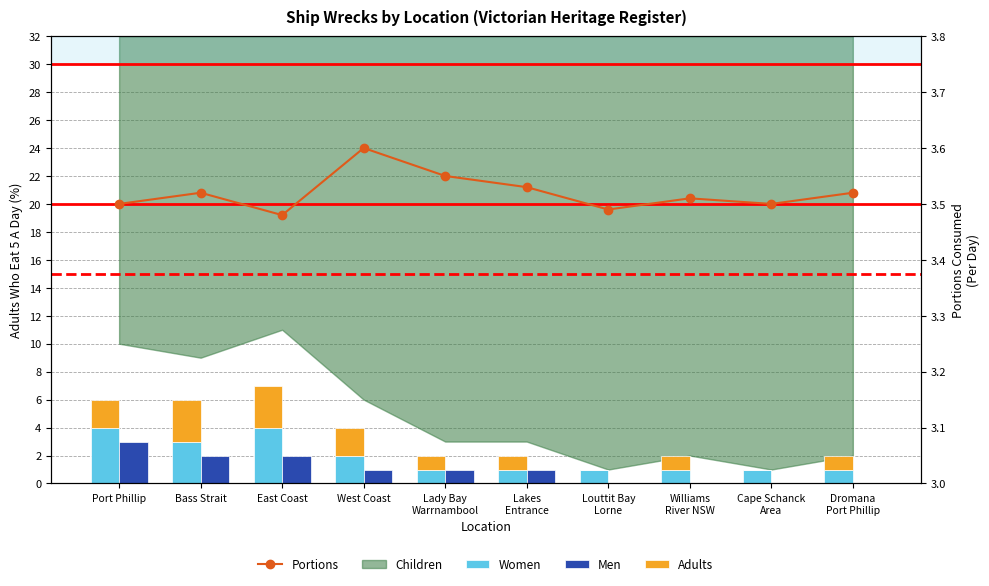

What is the label of the 10th bar from the left?

Dromana
Port Phillip